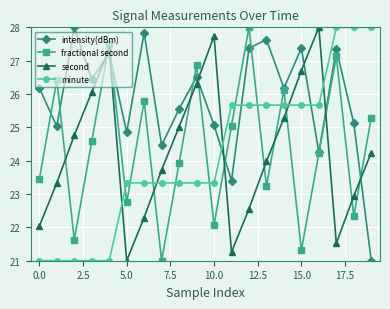

In second, how many points are higher than both neighbors (excluding endpoints)?

3